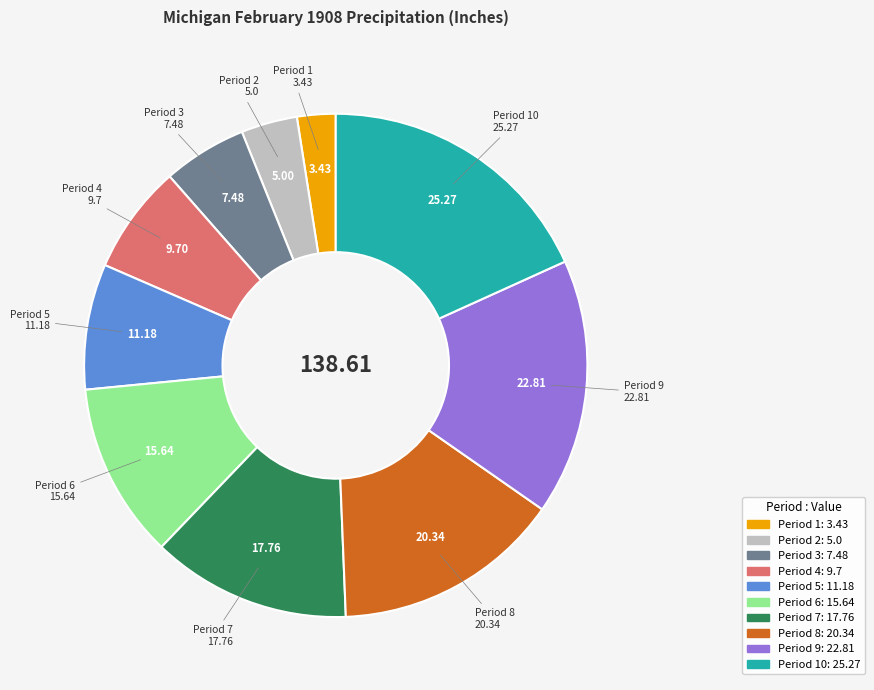

Do Period 6 and Period 7 together represent more than half of the pie?

No